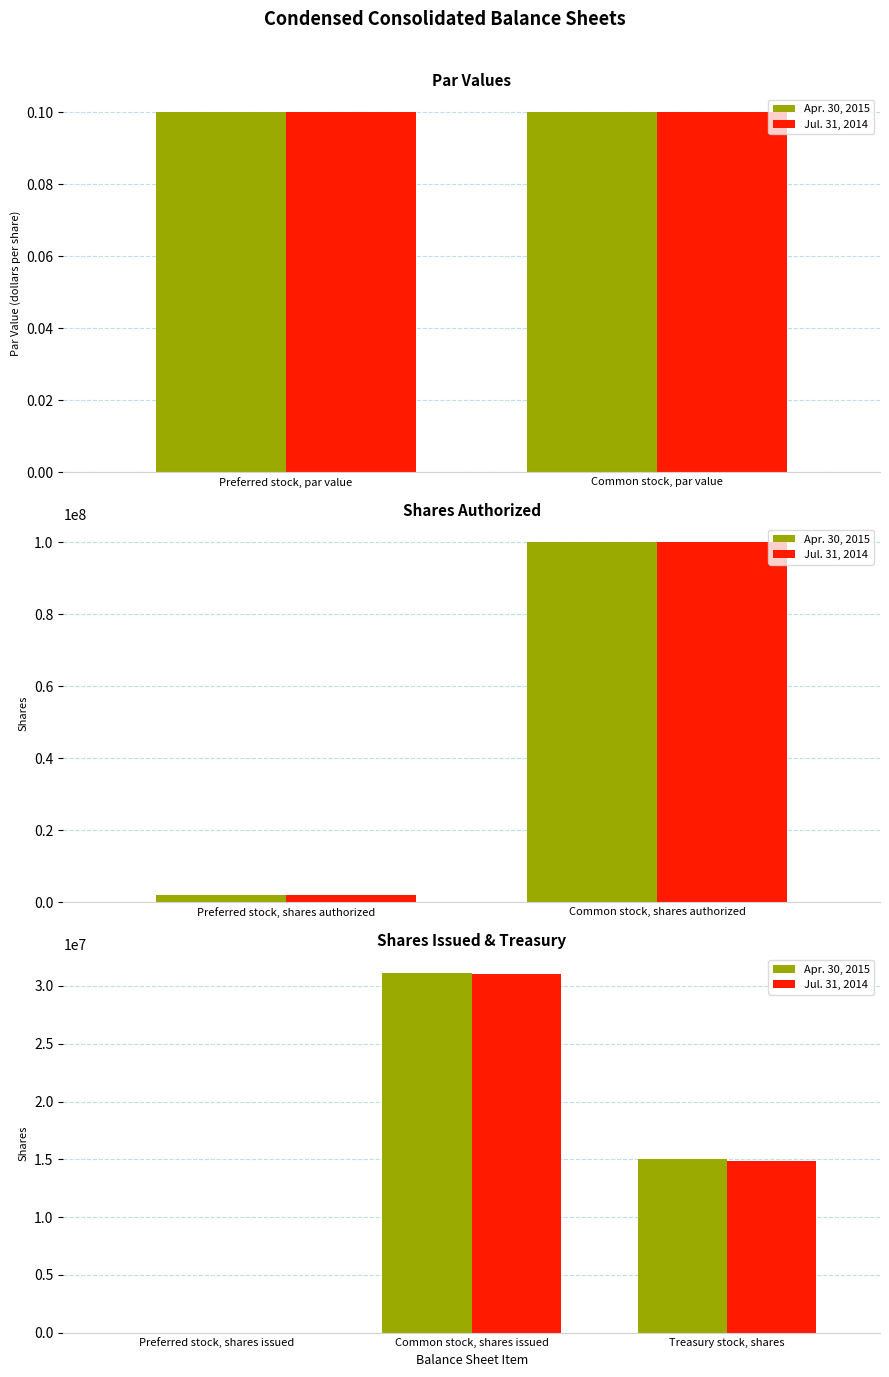

True or false: Apr. 30, 2015 has a value of 15033317 at Treasury stock, shares.

True